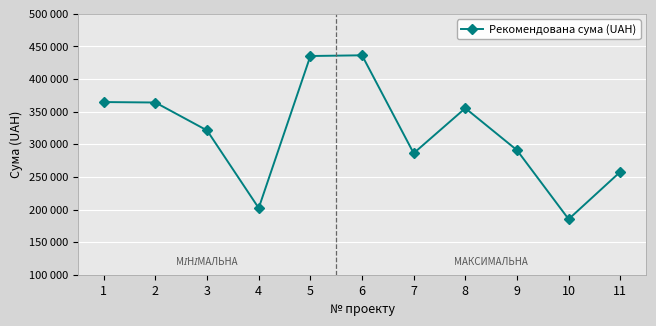

Does the chart have visible grid lines?

Yes